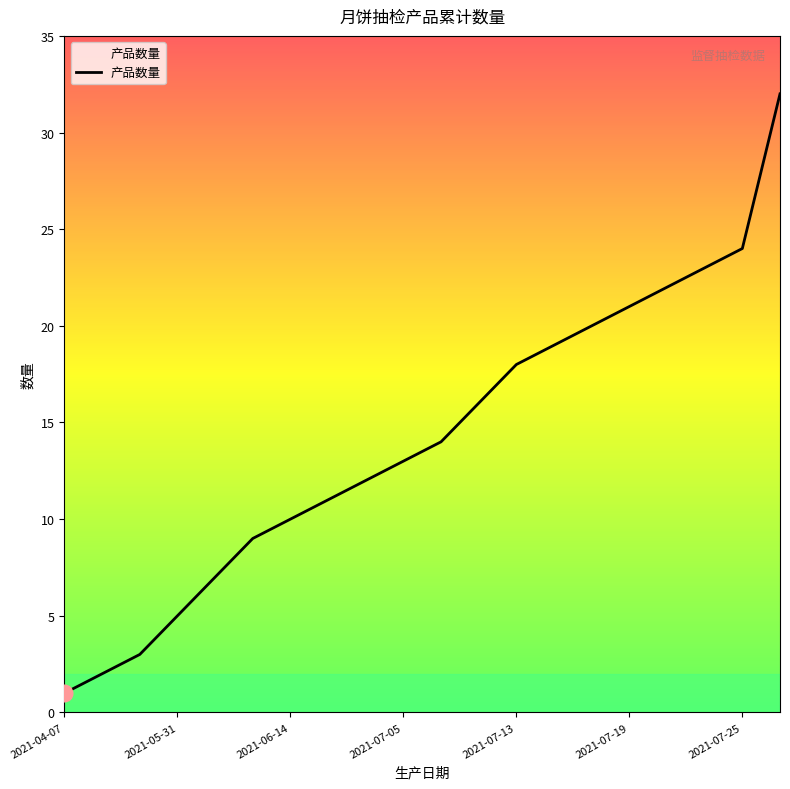

Does the chart have visible grid lines?

No